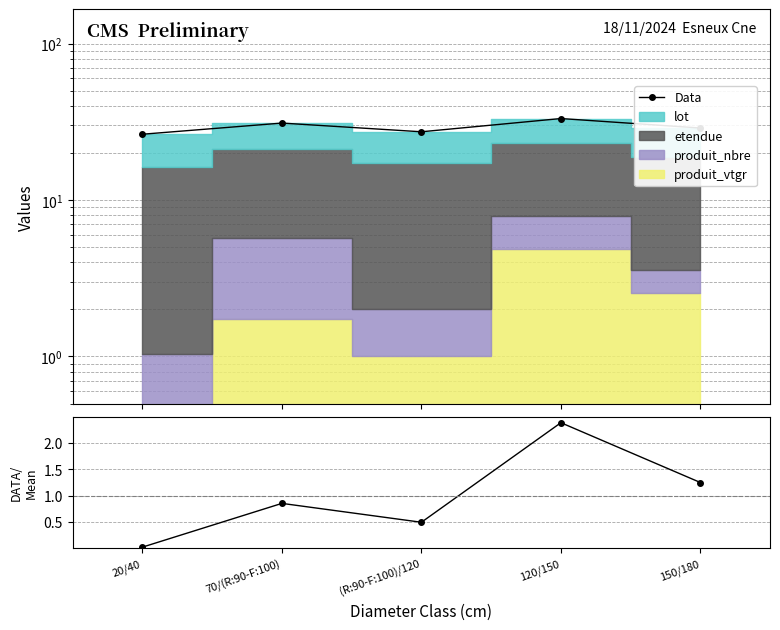

Reading left to right, what are all the values shown in this chart?

Data: 20/40=26.3	70/(R:90-F:100)=31.1	(R:90-F:100)/120=27.3	120/150=33.2	150/180=28.9
Data/Mean: 20/40=0.0	70/(R:90-F:100)=0.9	(R:90-F:100)/120=0.5	120/150=2.4	150/180=1.2